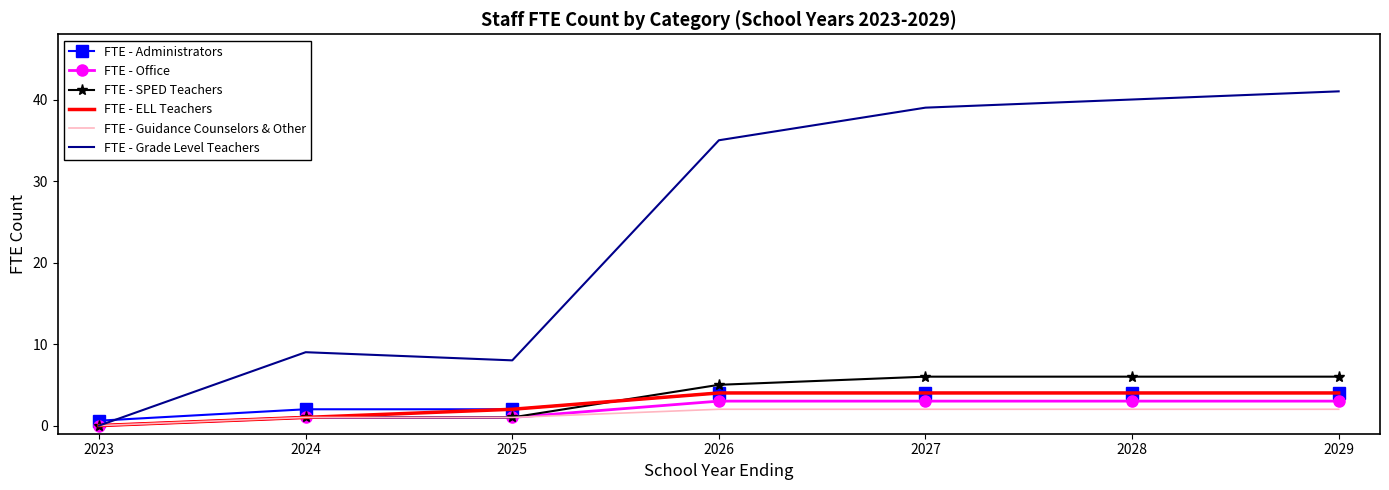

What value does the FTE - SPED Teachers series have at 2026?

5.0